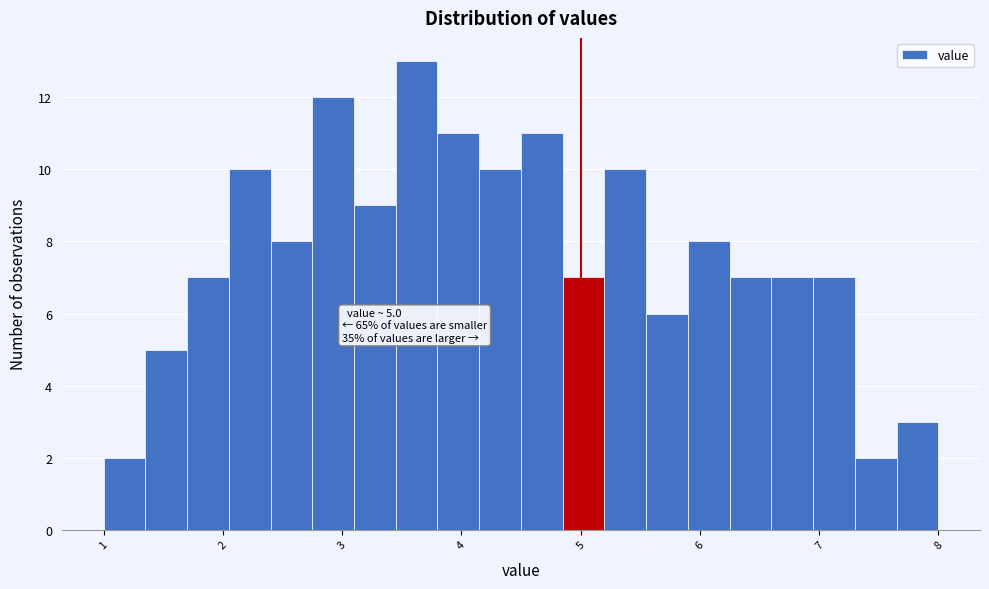

Around what value on the x-axis is the tallest bar? Give the approximate position of its centre, as read against the axis.

3.6